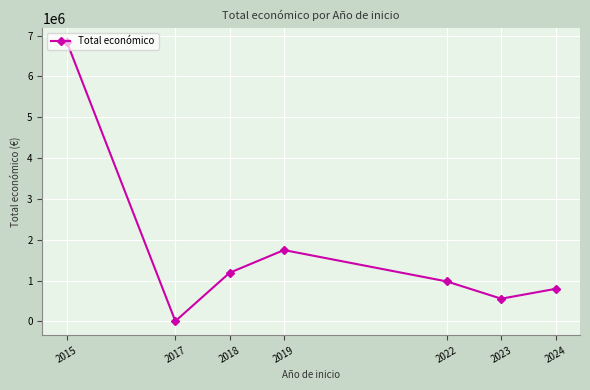

What is the sum of all values?

12117990